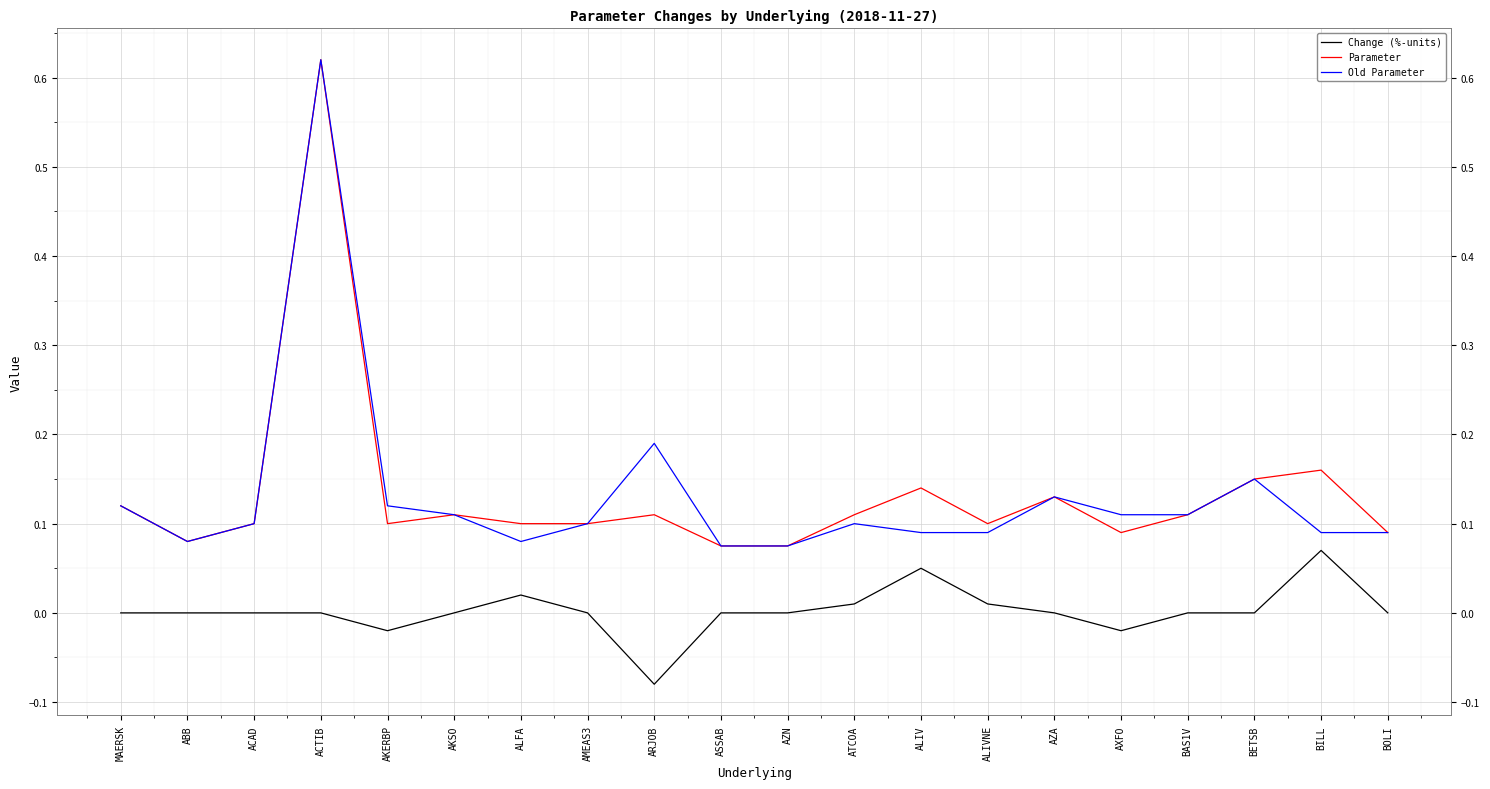

What position from the left is ARJOB?

9